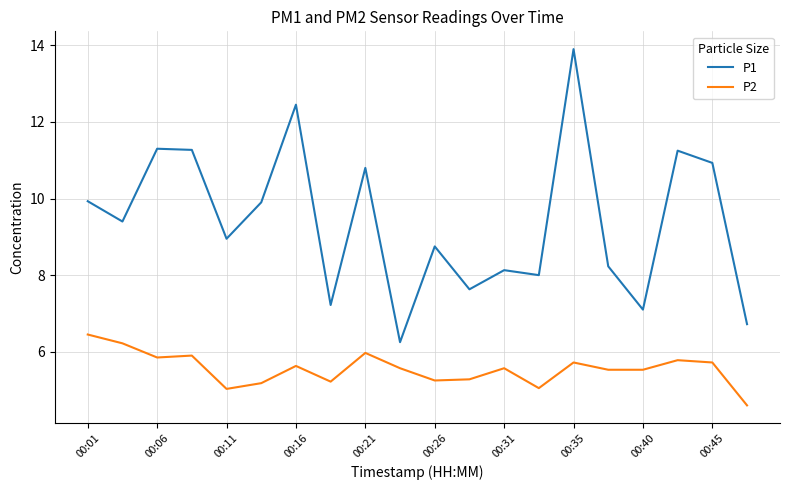

Which series has the largest total across all categories?

P1